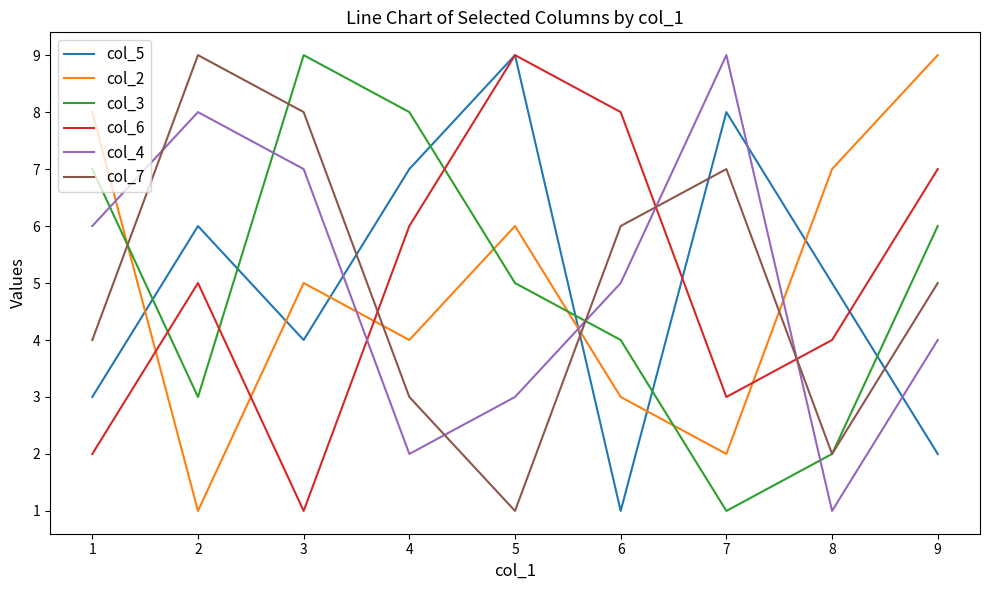

Where do col_2 and col_3 first cross each other?

1 and 2